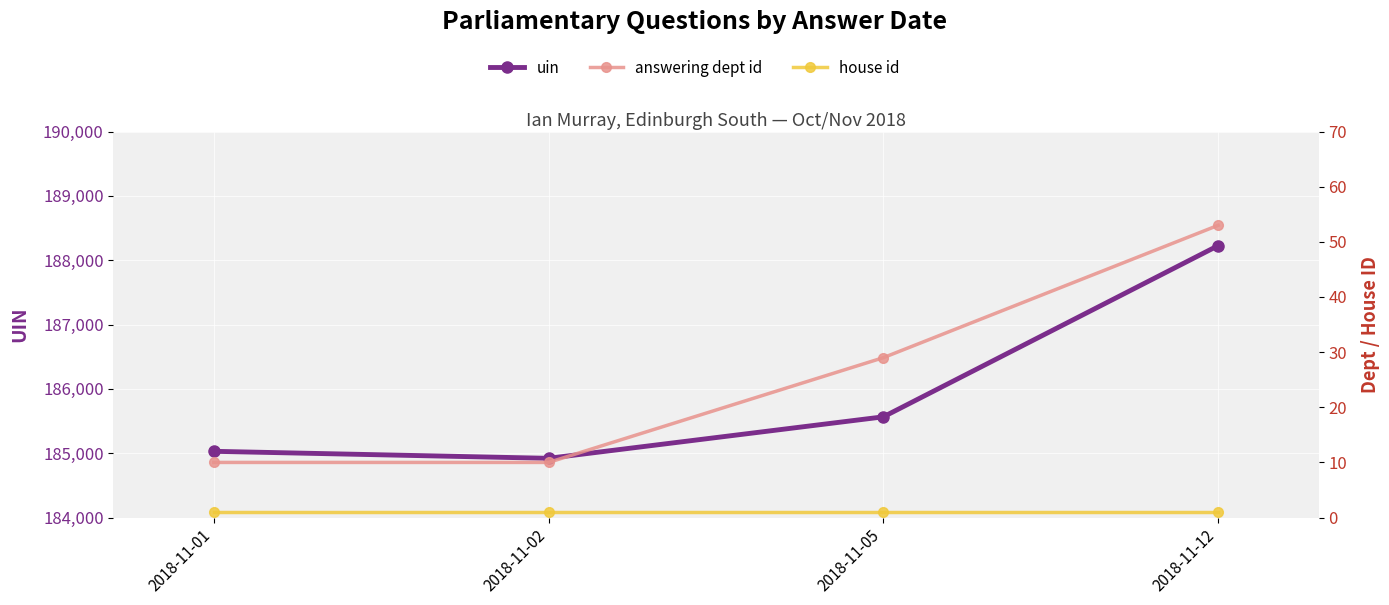

At 2018-11-12, list the series in order from smallest to largest.

house id, answering dept id, uin